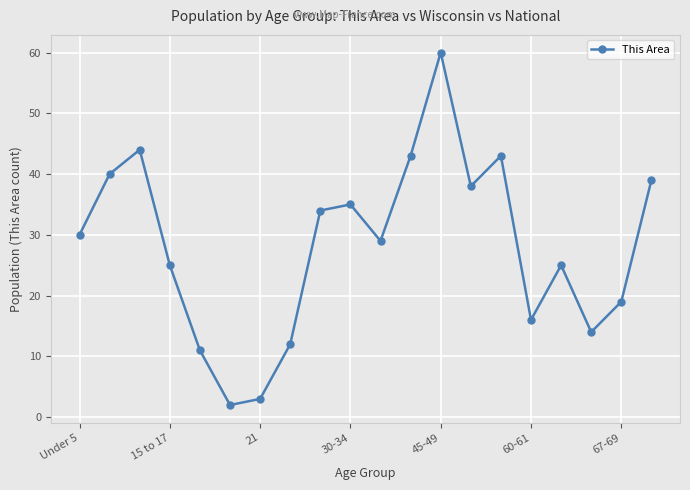

What is the maximum value shown in the chart?

60